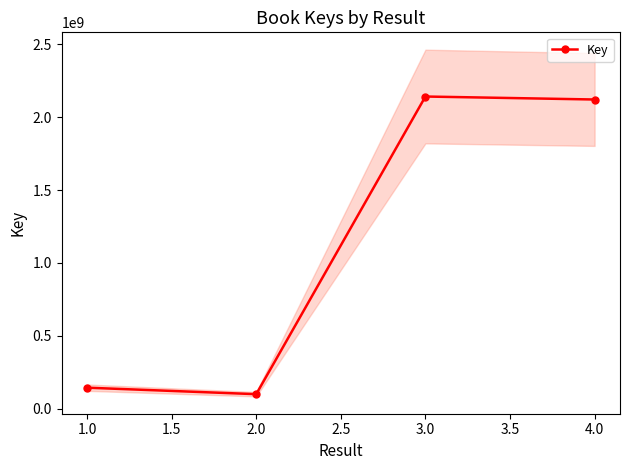

At which category does Key reach its first local peak?

3.0